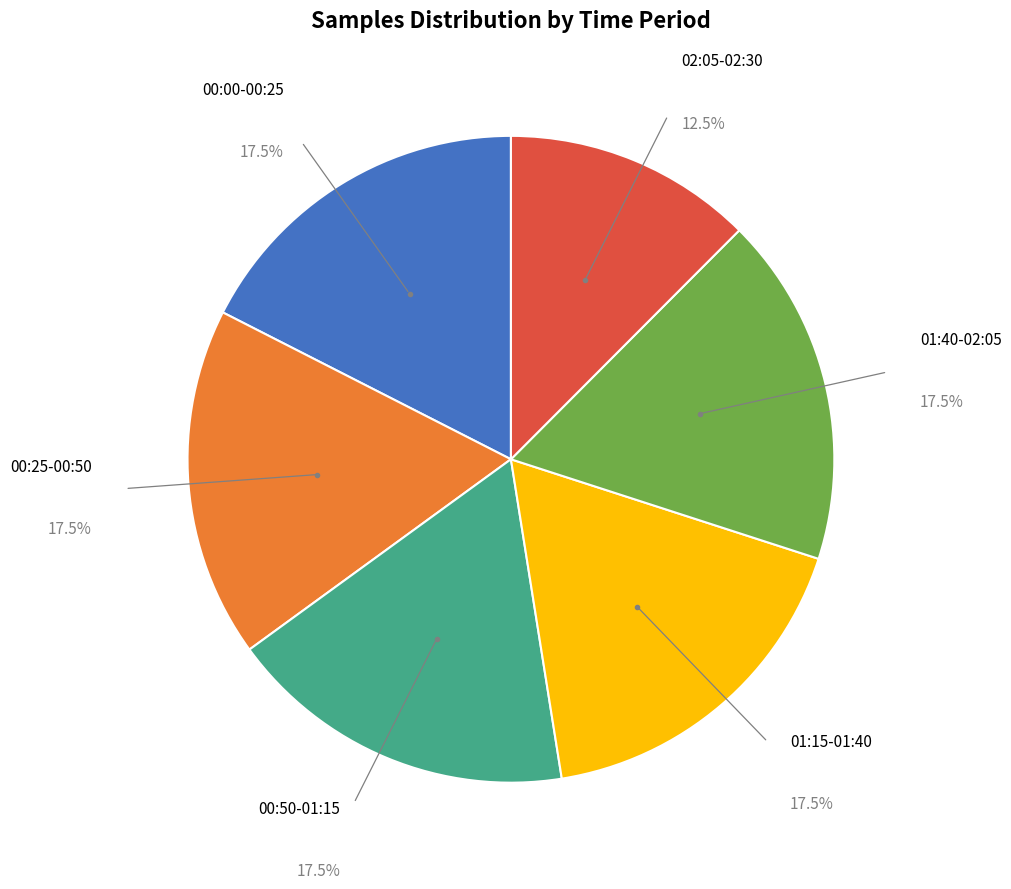

Does any single category account for the majority?

No